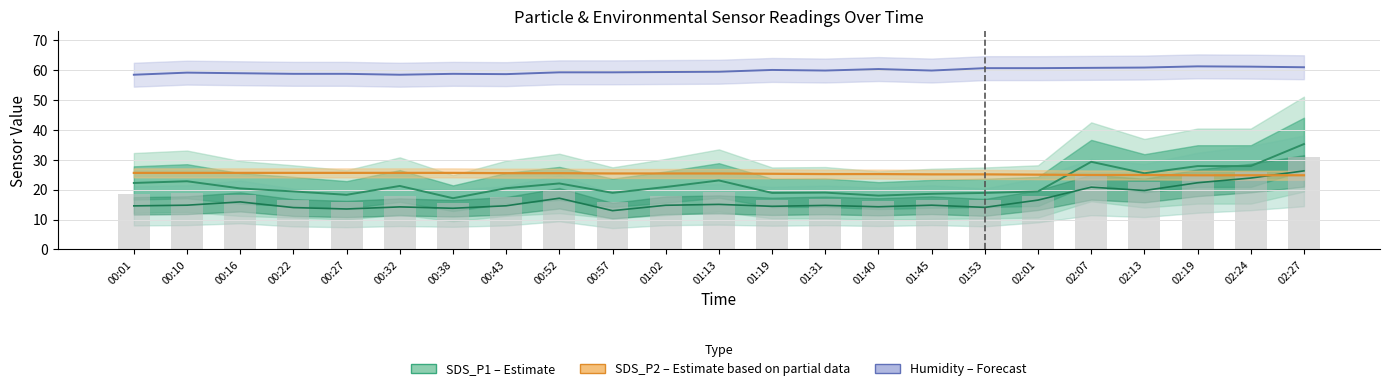

Where does the Temp (Partial Estimate) series first go above 25?

00:01